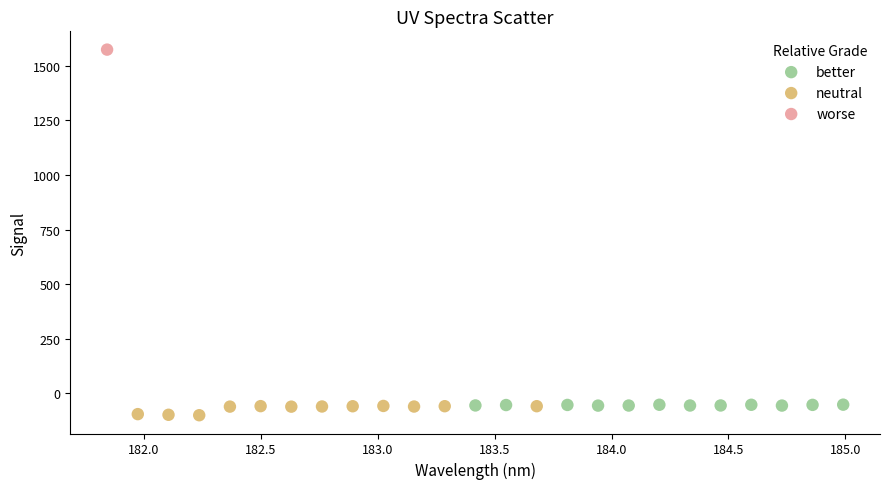

What are all the series names shown in the legend?

better, neutral, worse